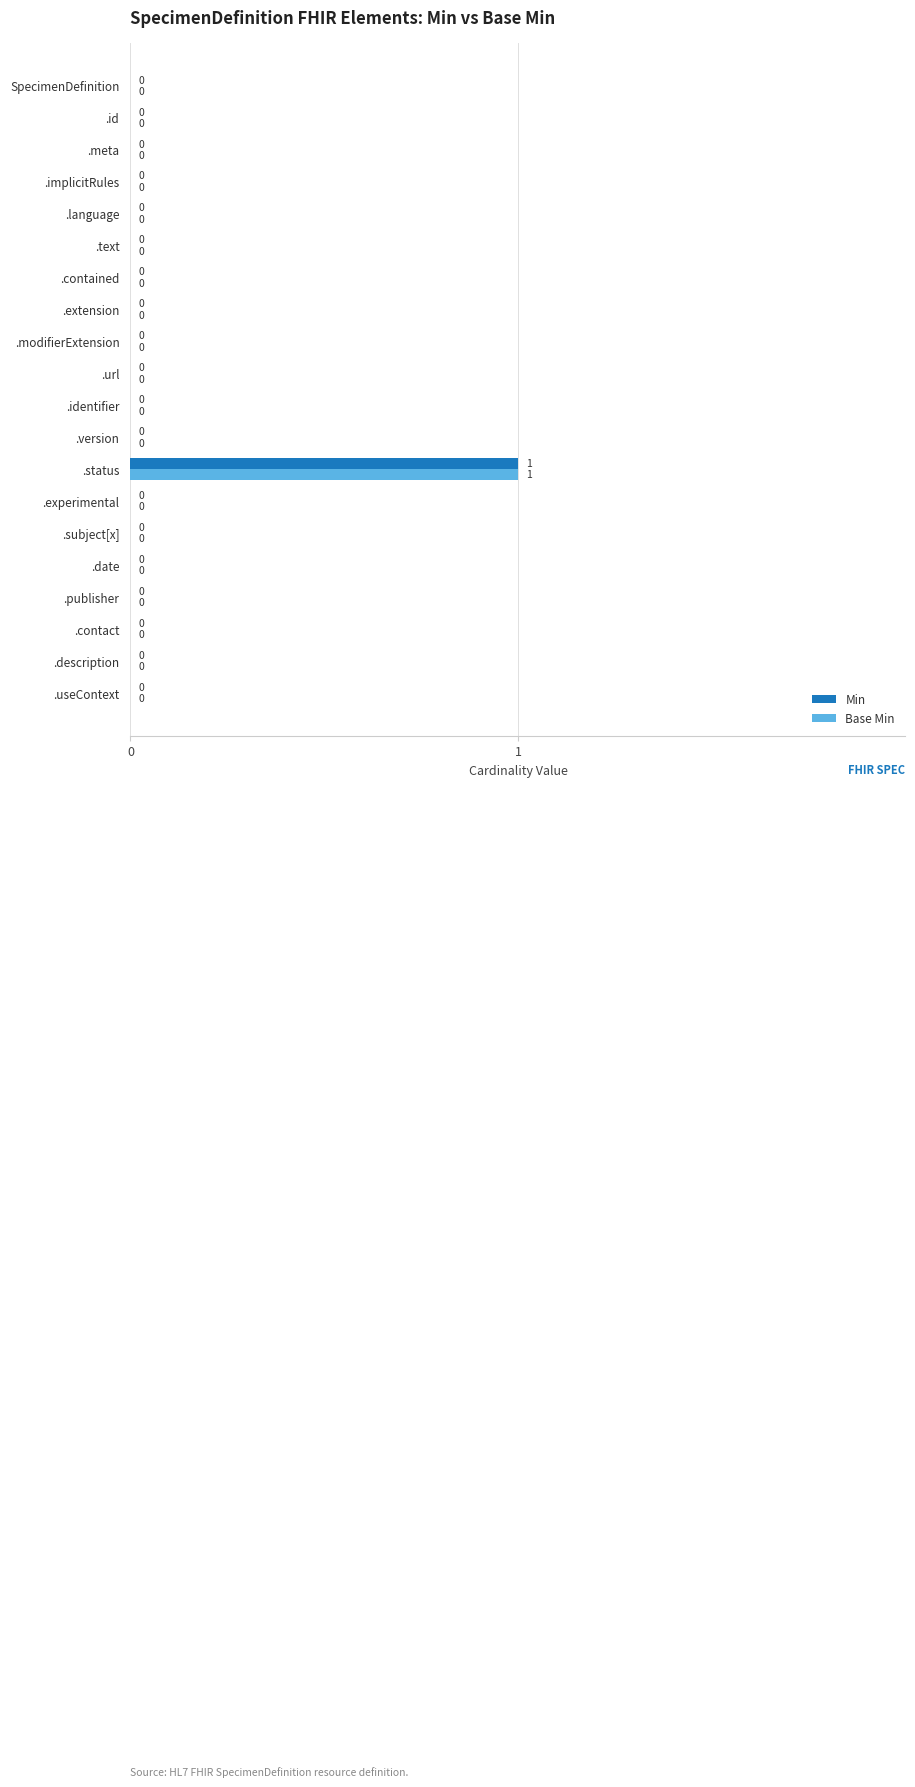

At which category is the sum across all series the highest?

.status